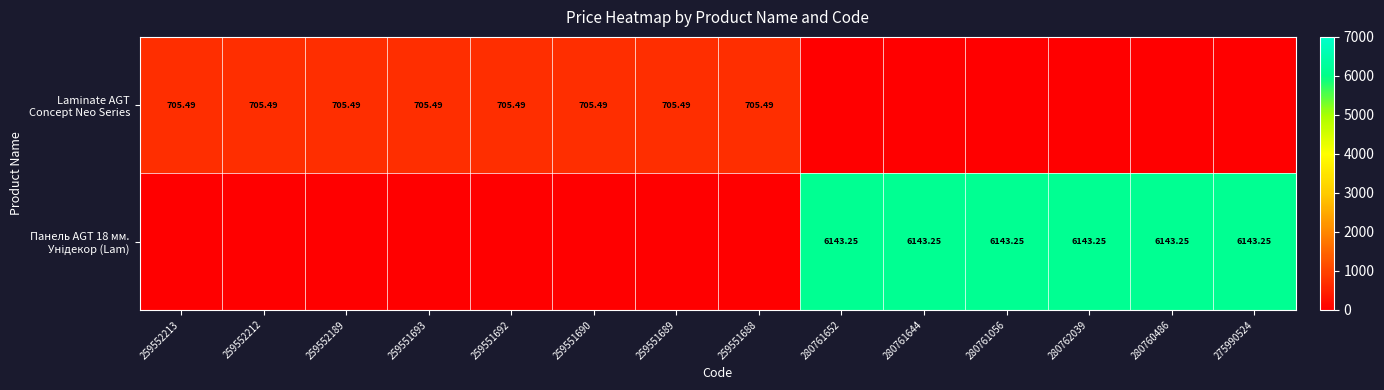

What is the sum of the Laminate AGT Concept Neo Series values at 275990524 and 259551690?

705.5